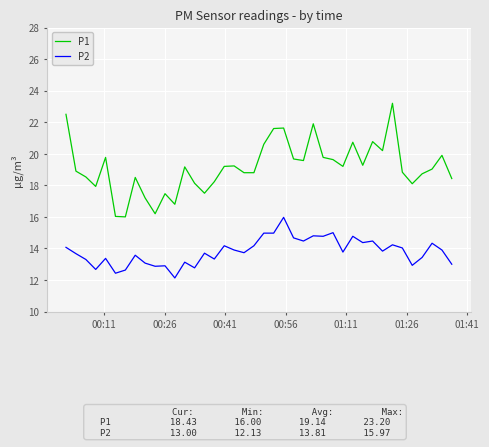

How many categories are shown in the chart?

40